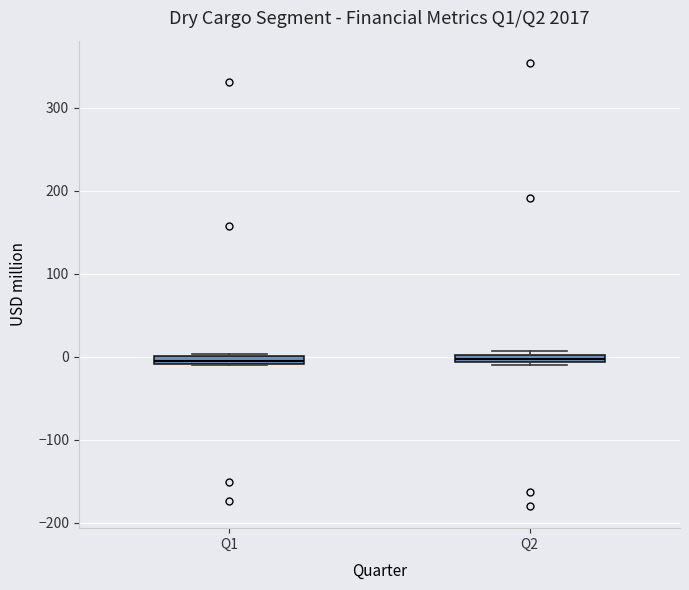

Where is the upper edge of the box for Q1 on the y-axis? The values are not printed on the chart, so give them approximately, as read against the axis.

0